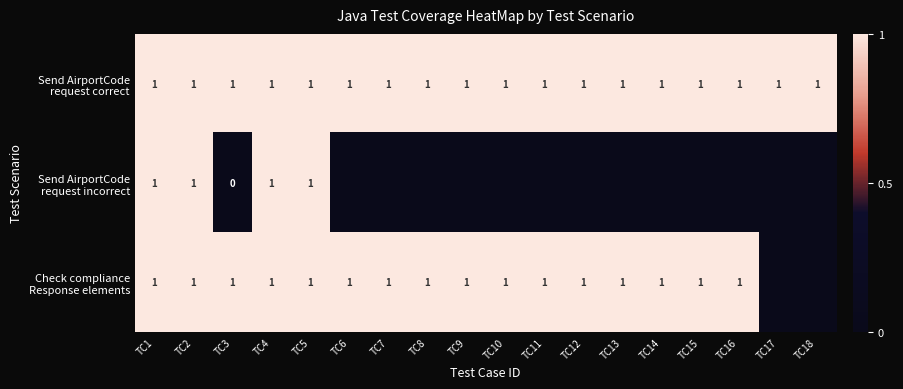

What is the sum of the Check compliance Response elements values at TC16 and TC3?

2.0